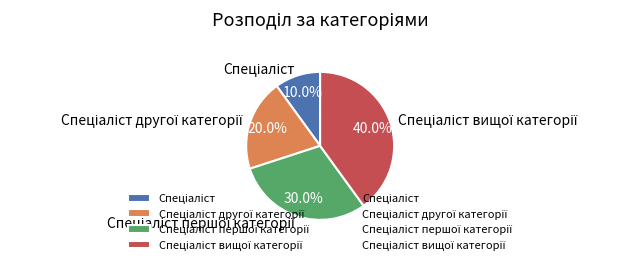

Does any single category account for the majority?

No